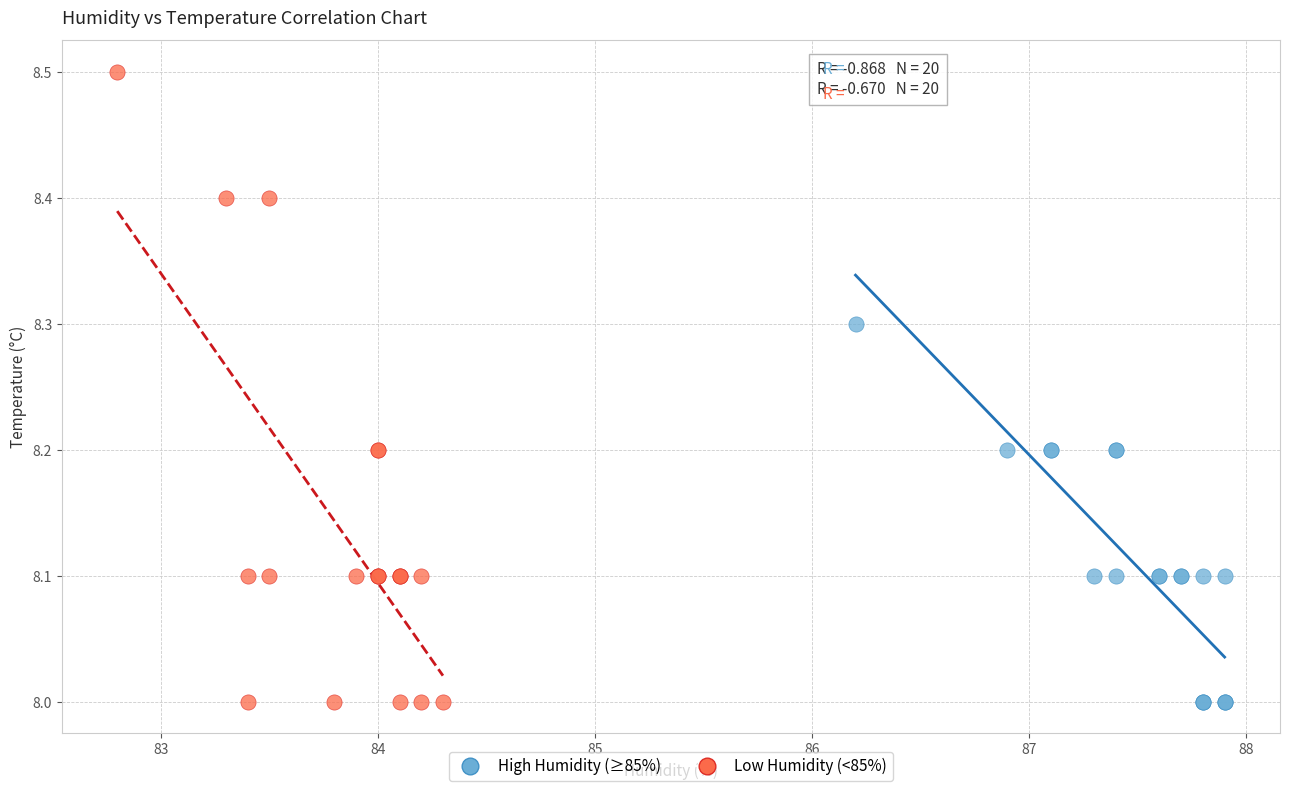

What are all the series names shown in the legend?

High Humidity (≥85%), Low Humidity (<85%)